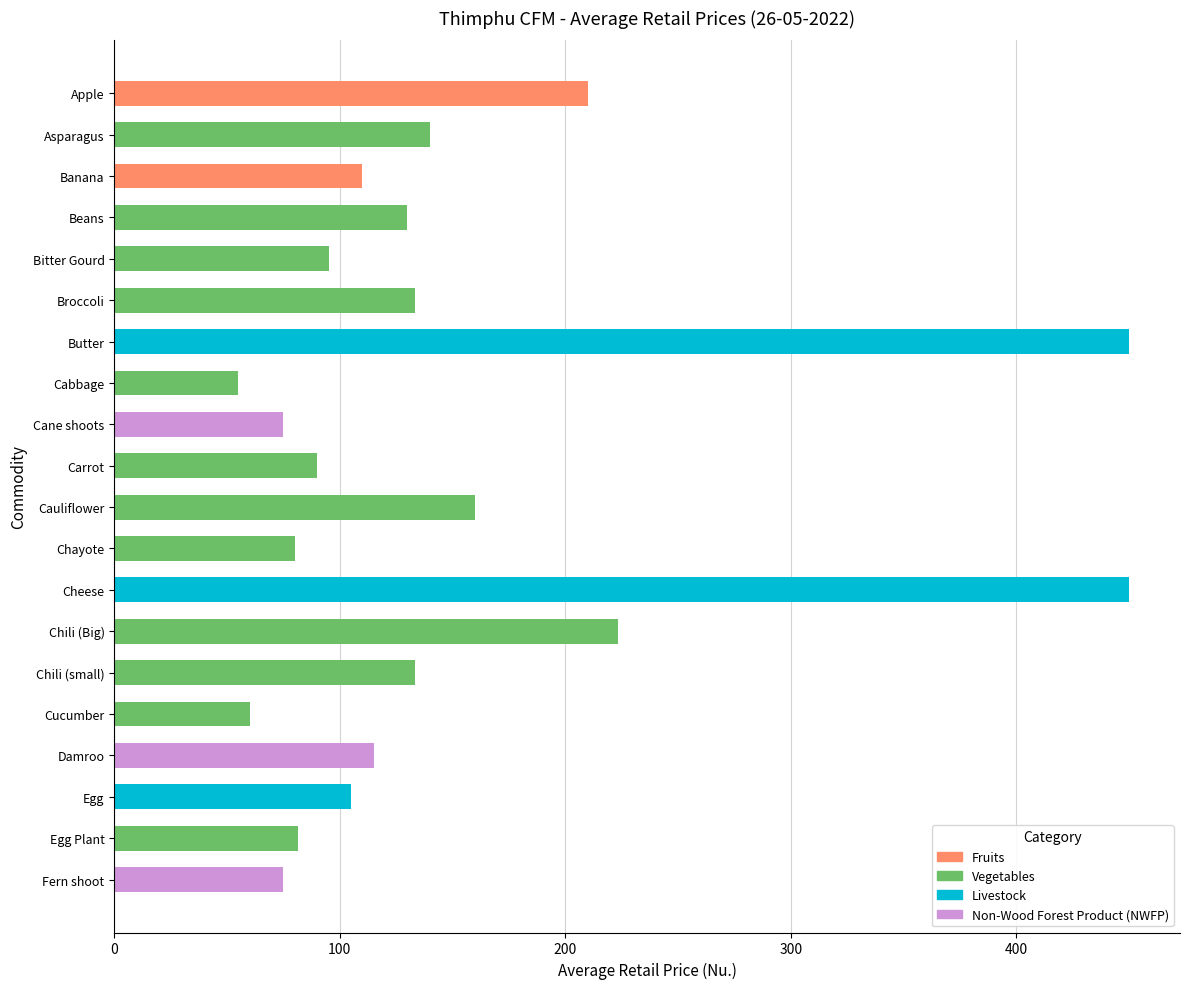

What is the sum of the values at Cauliflower and Cane shoots?

235.0